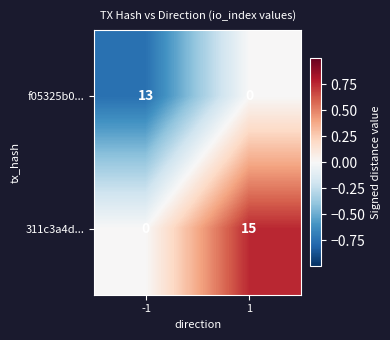

Which series changed the most between -1 and 1?

311c3a4d...